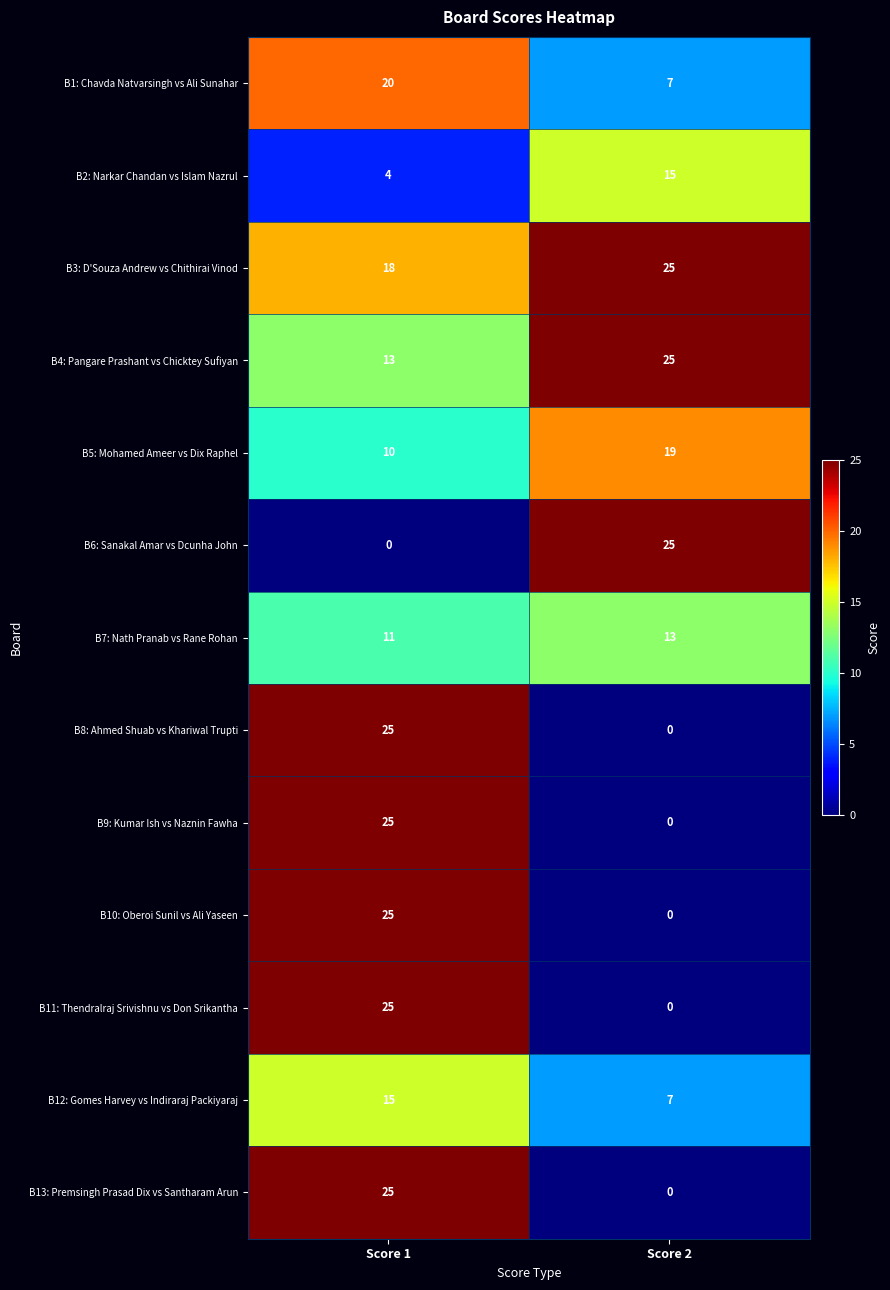

Reading right to left, what are all the values shown in this chart?

B1: Chavda Natvarsingh vs Ali Sunahar: 7	20
B2: Narkar Chandan vs Islam Nazrul: 15	4
B3: D'Souza Andrew vs Chithirai Vinod: 25	18
B4: Pangare Prashant vs Chicktey Sufiyan: 25	13
B5: Mohamed Ameer vs Dix Raphel: 19	10
B6: Sanakal Amar vs Dcunha John: 25	0
B7: Nath Pranab vs Rane Rohan: 13	11
B8: Ahmed Shuab vs Khariwal Trupti: 0	25
B9: Kumar Ish vs Naznin Fawha: 0	25
B10: Oberoi Sunil vs Ali Yaseen: 0	25
B11: Thendralraj Srivishnu vs Don Srikantha: 0	25
B12: Gomes Harvey vs Indiraraj Packiyaraj: 7	15
B13: Premsingh Prasad Dix vs Santharam Arun: 0	25